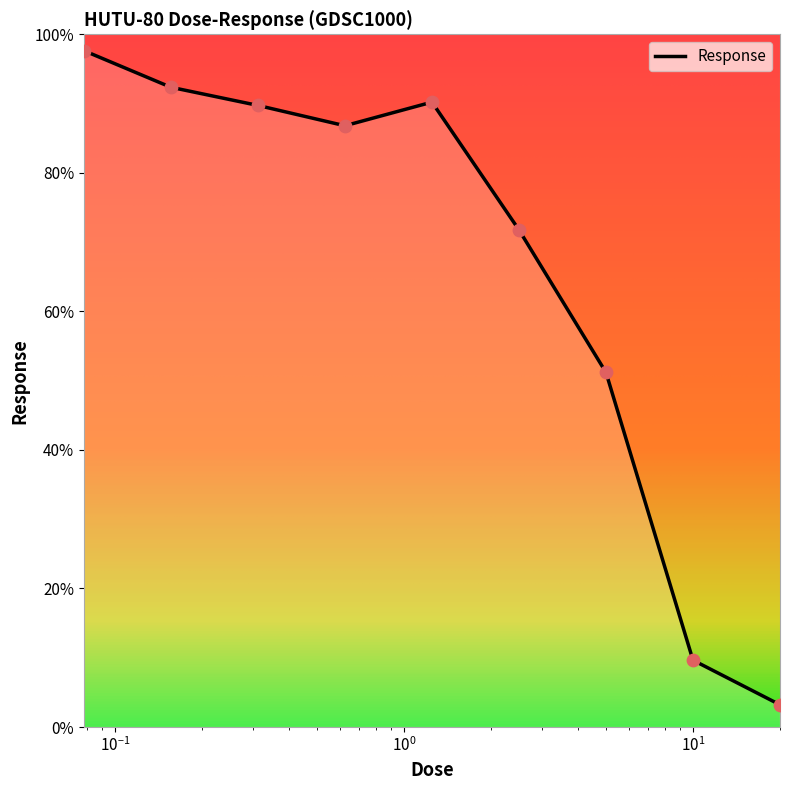

What is the smallest value displayed?

3.2